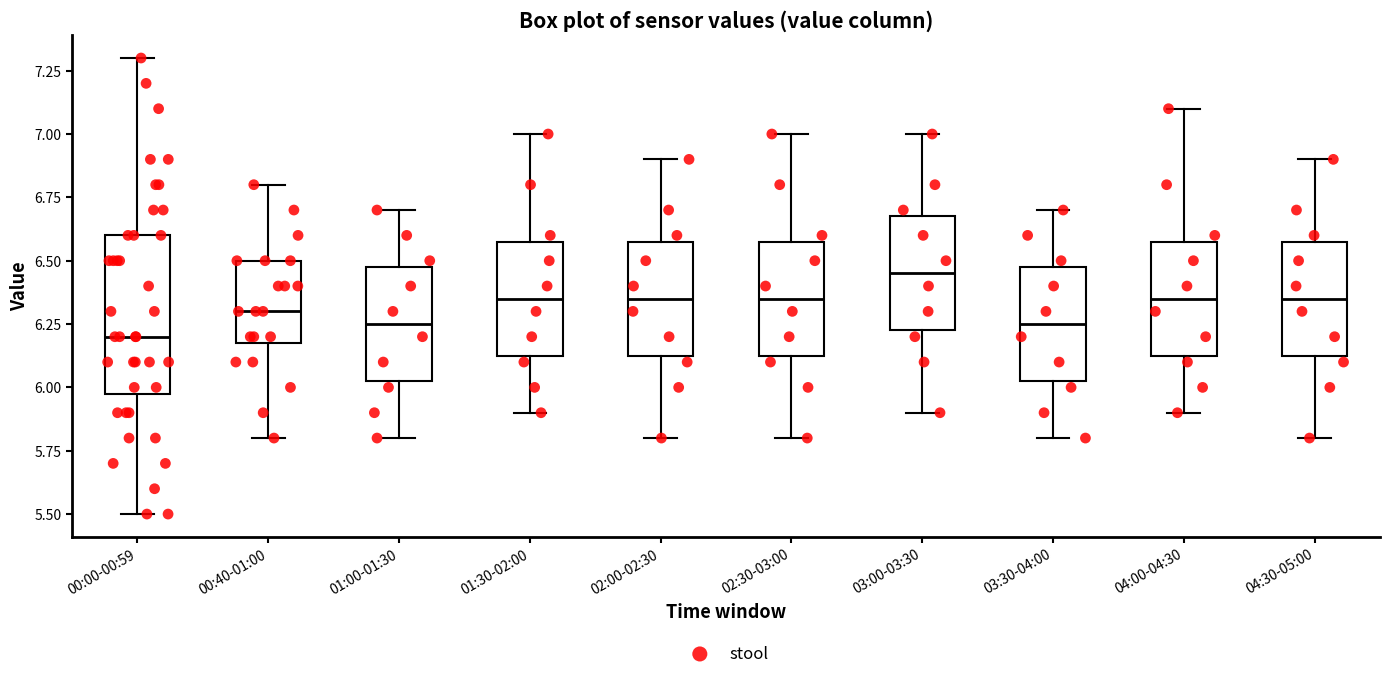

Where is the upper edge of the box for 00:00-00:59 on the y-axis? The values are not printed on the chart, so give them approximately, as read against the axis.

6.60